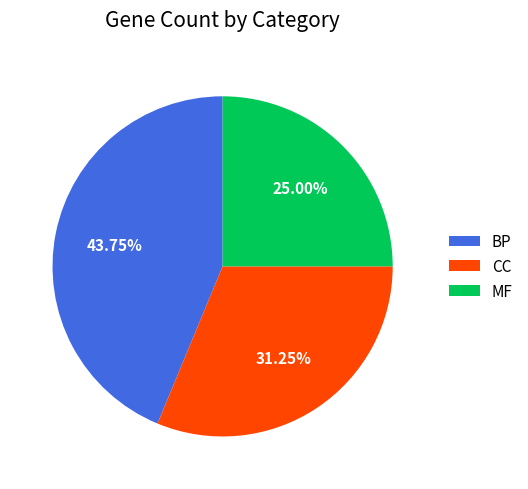

Does any single category account for the majority?

No